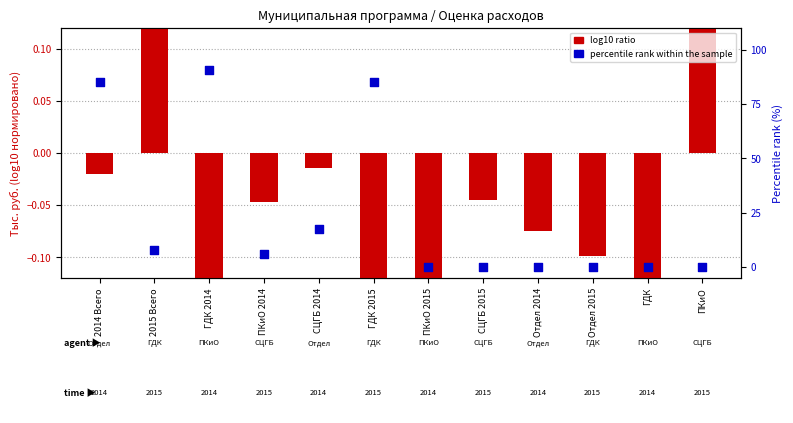

At how many categories does at least one series exceed 73?

3